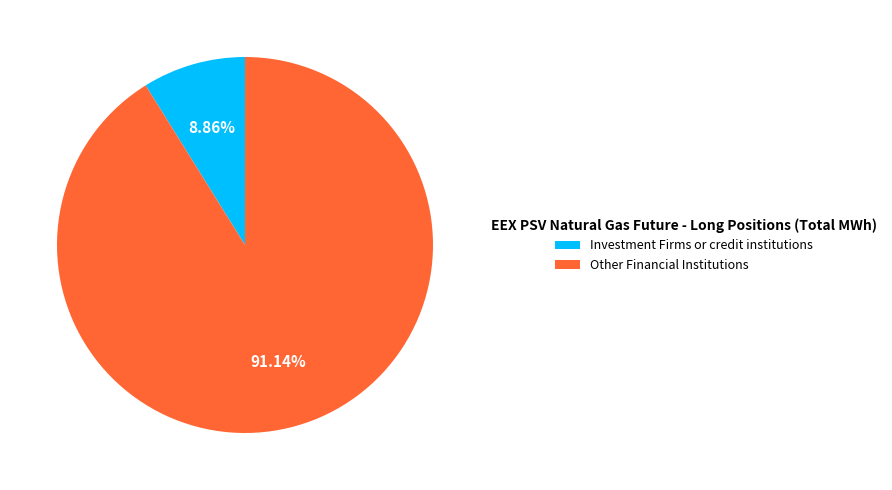

Which slice represents more than half of the pie?

Other Financial Institutions